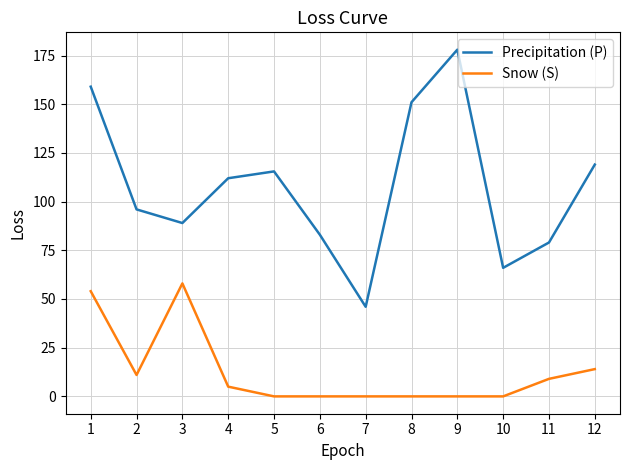

At which category is the sum across all series the highest?

1